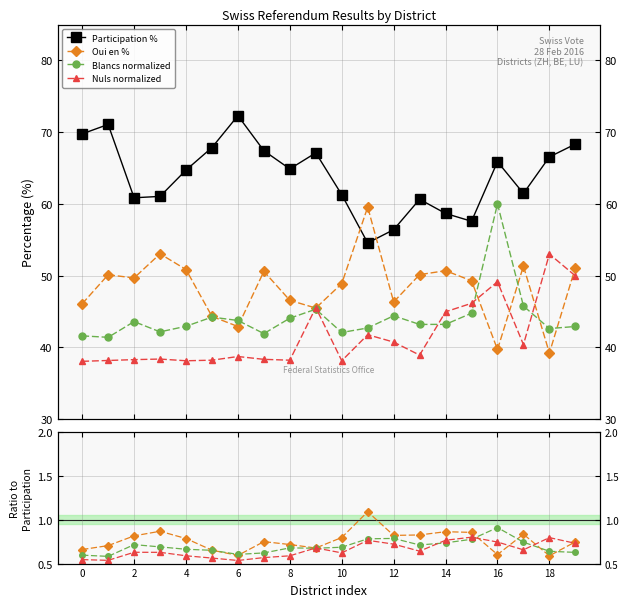

Rank the series at 0 from lowest to highest value.

Nuls (scaled), Blancs (scaled), Oui en %, Participation %